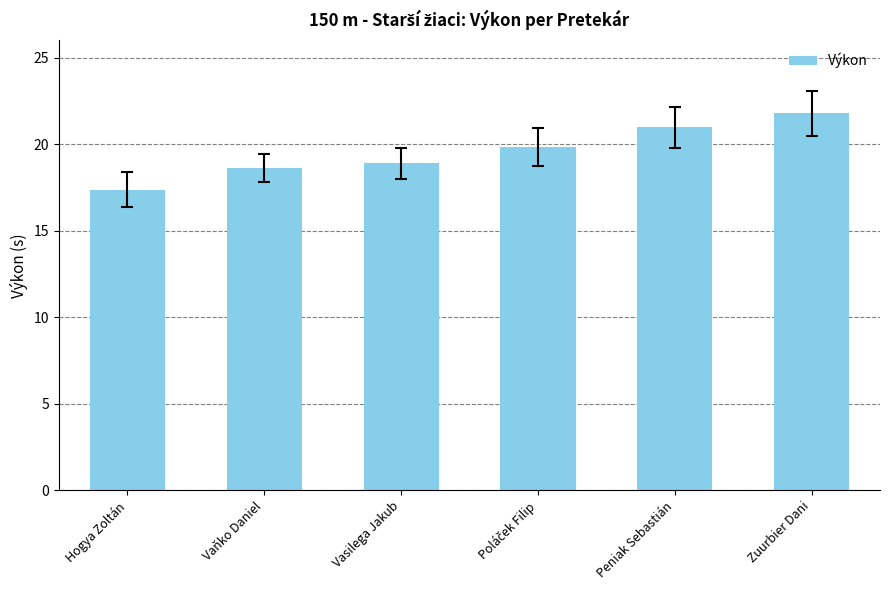

How many data points does each series have?

6